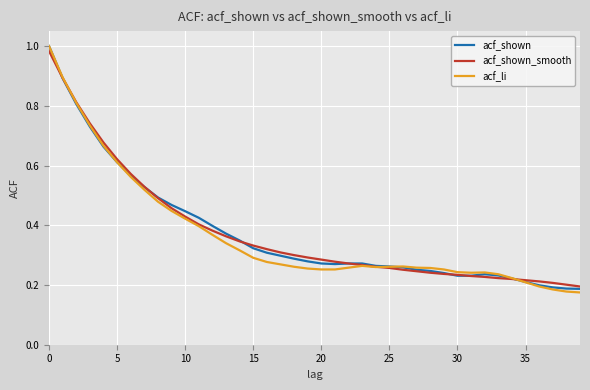

True or false: acf_shown_smooth and acf_shown intersect in this chart.

True